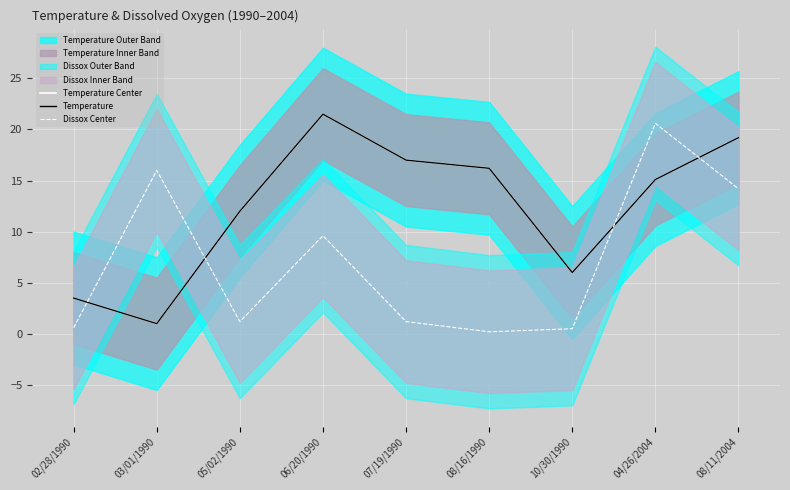

The Dissox Center series shows 29.5 at 04/26/2004. True or false?

False